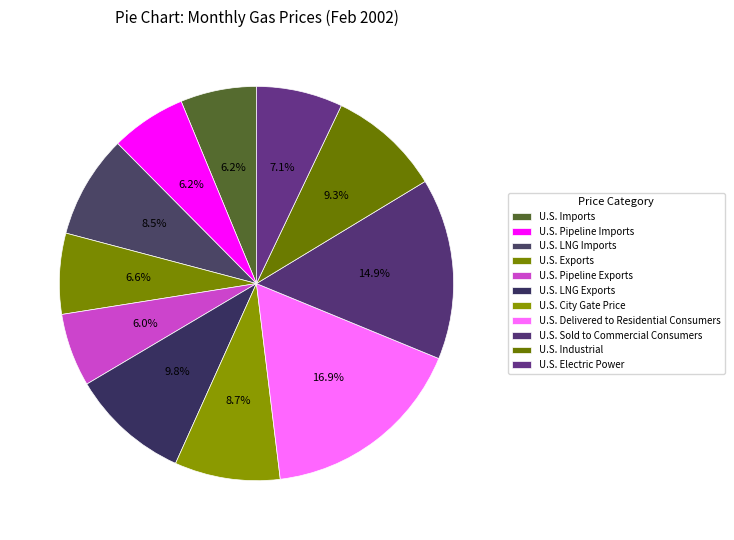

Which category has the biggest portion of the pie?

U.S. Delivered to Residential Consumers